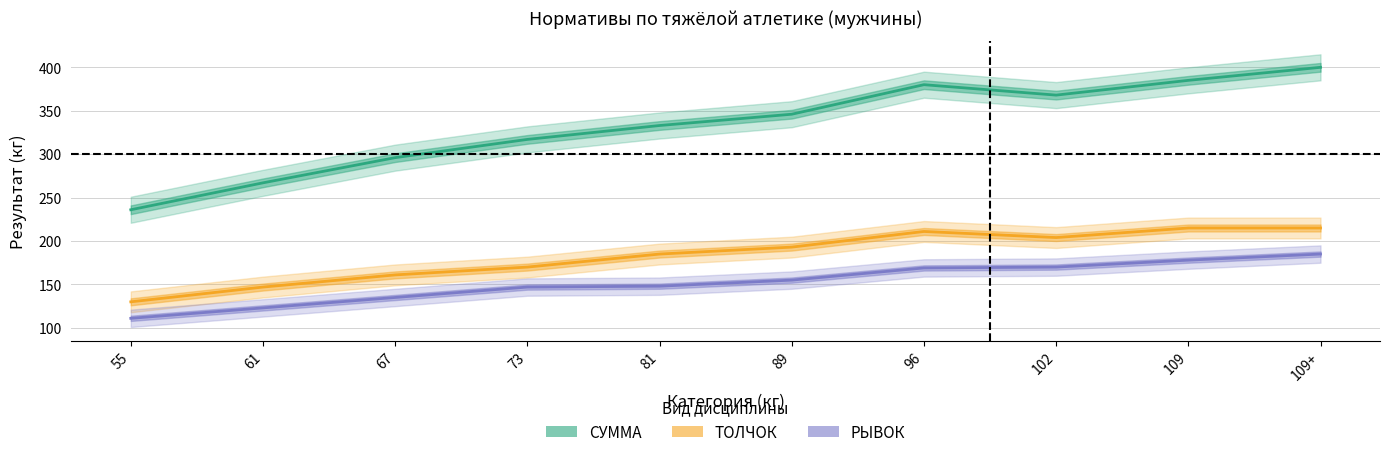

At which category is the sum across all series the highest?

109+